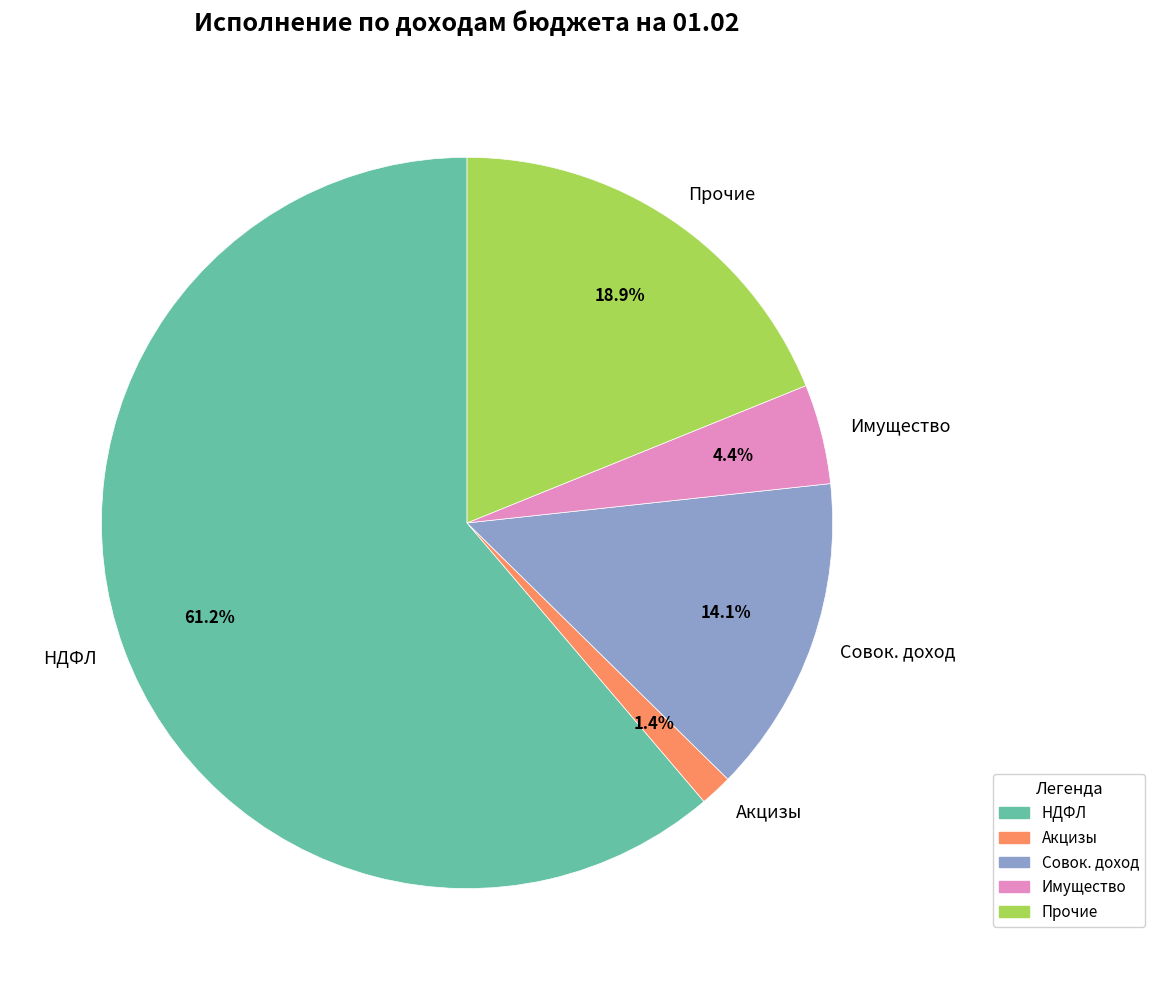

How many segments does this pie chart have?

5